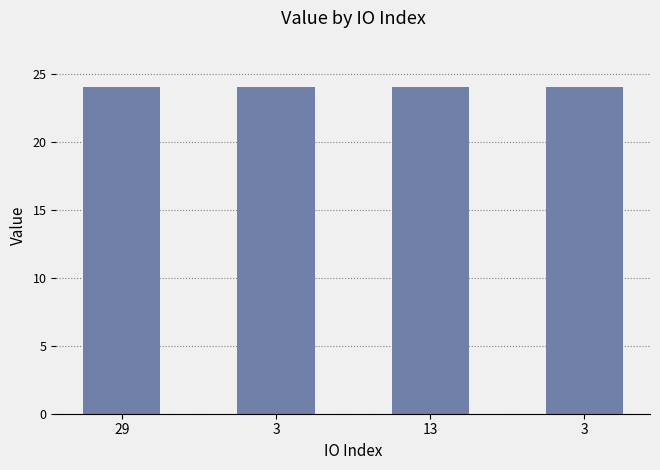

What is the label of the 3rd bar from the left?

13